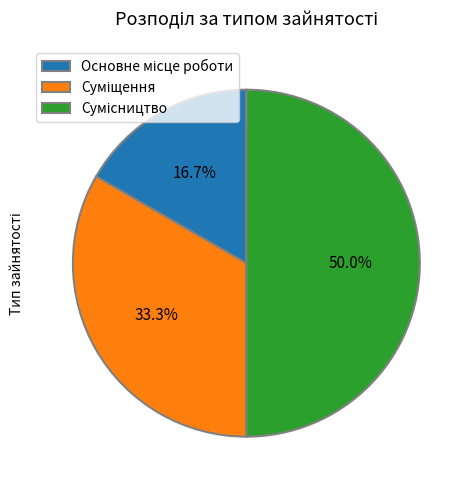

Is it true that Основне місце роботи is 17% of the pie?

True